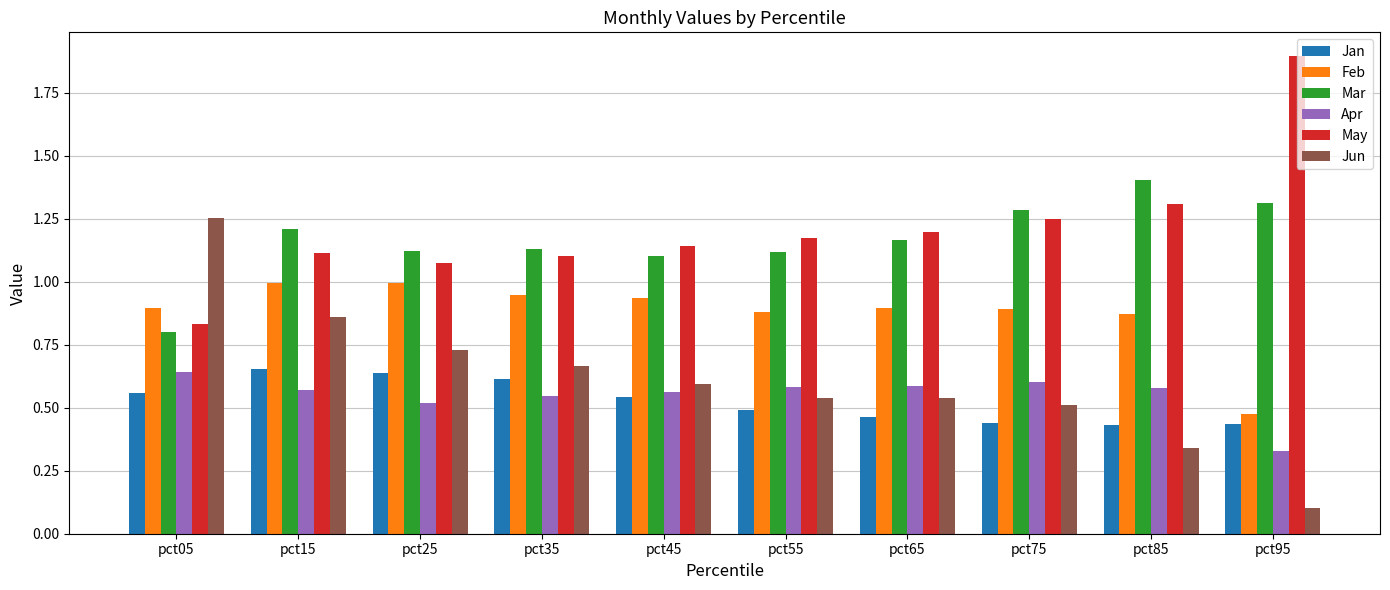

Which series changed the most between pct75 and pct85?

Jun